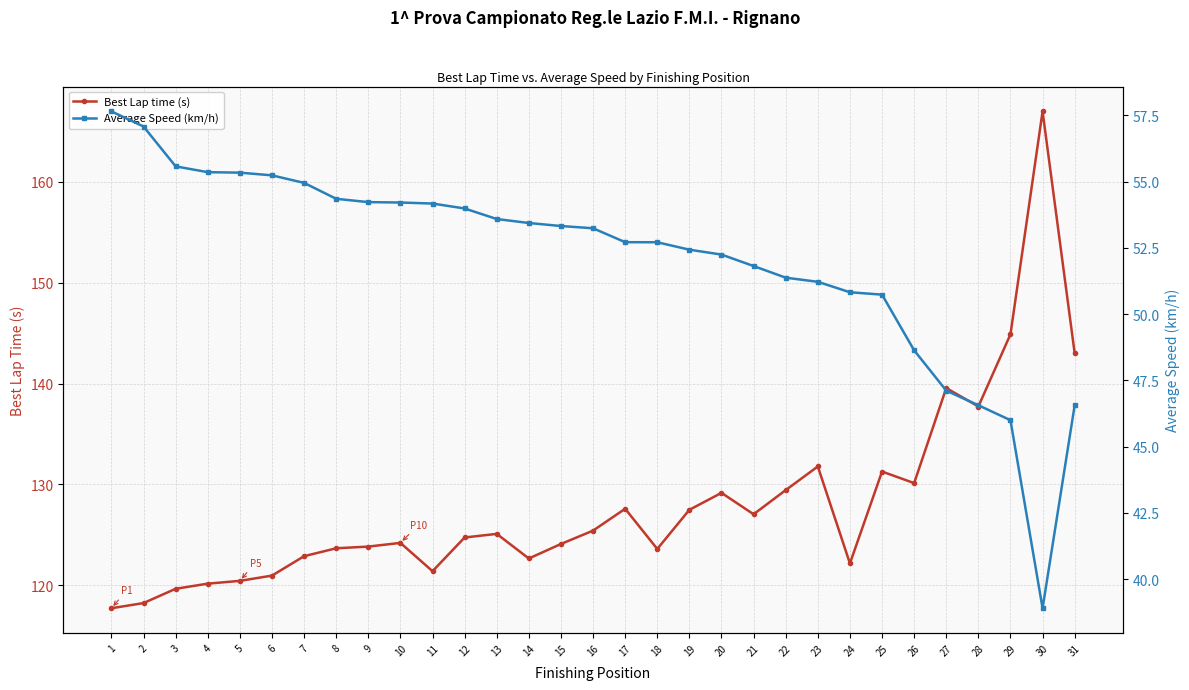

In Best Lap time (s), how many points are lower than both neighbors (excluding endpoints)?

7